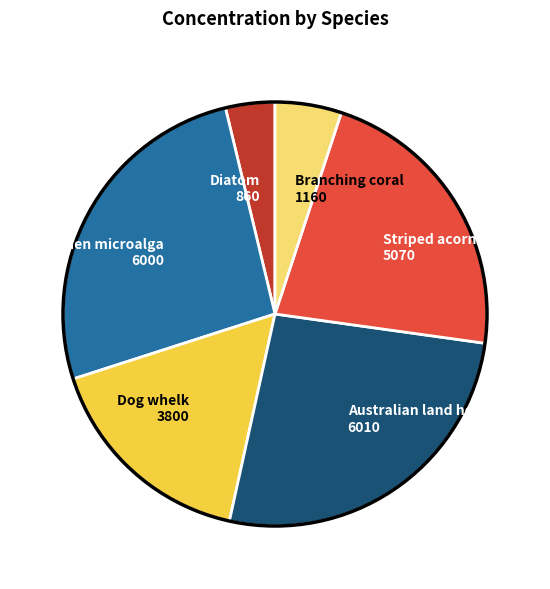

Is it true that Branching coral is 5% of the pie?

True